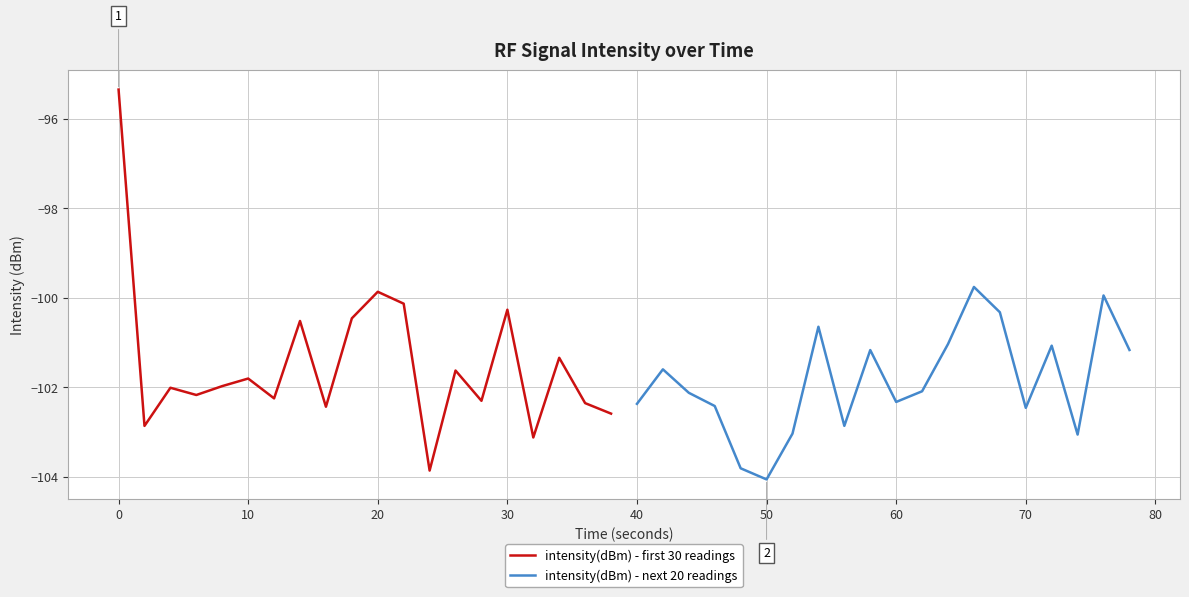

After their last crossing, which series has the higher values: intensity(dBm) - next 20 readings or intensity(dBm) - first 30 readings?

intensity(dBm) - next 20 readings